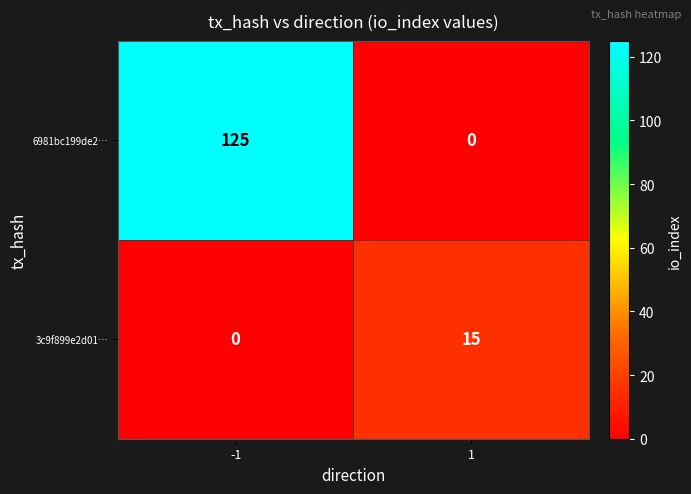

Which series has the largest range (max minus min)?

6981bc199de2…